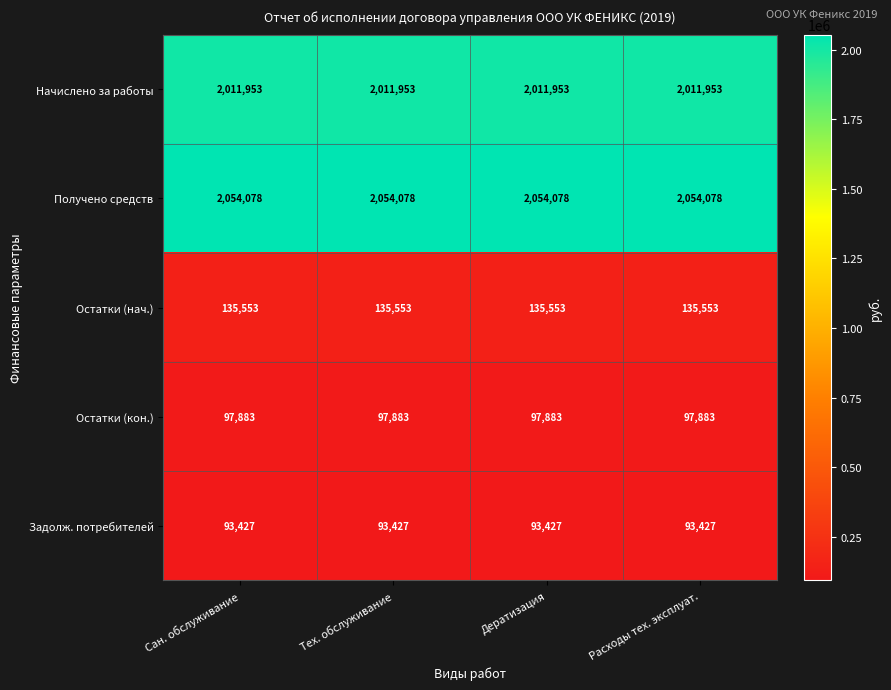

What is the average value of the Получено средств series?

2054078